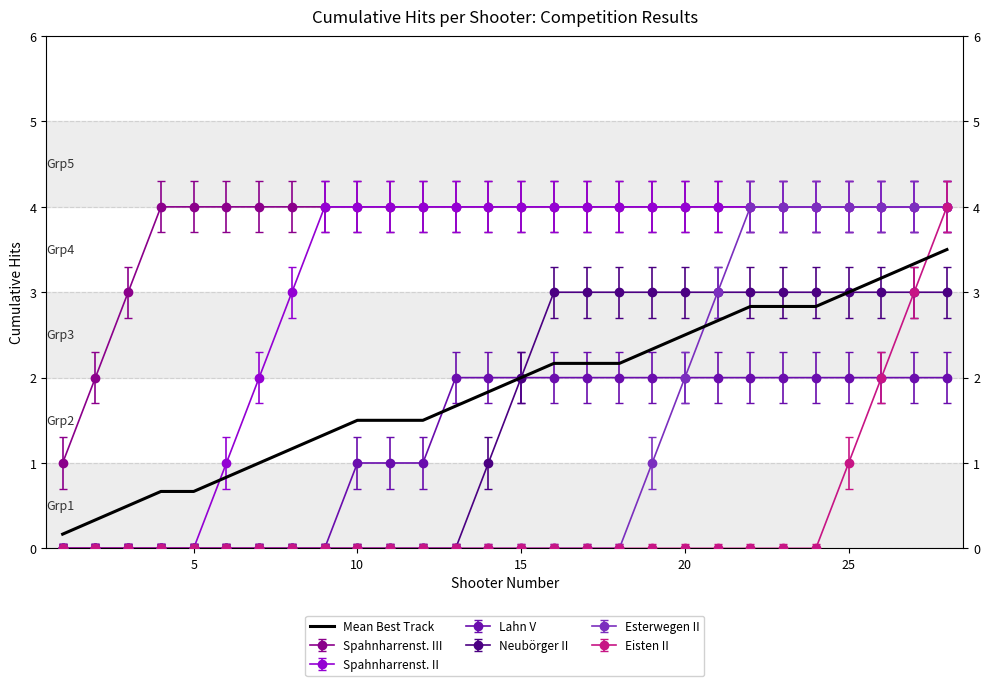

What is the maximum value shown in the chart?

4.0